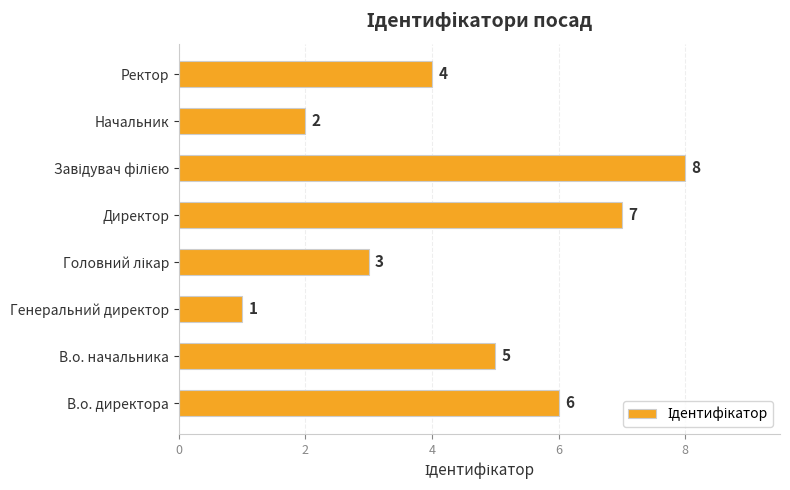

Reading bottom to top, list all the values displayed in this chart.

6	5	1	3	7	8	2	4